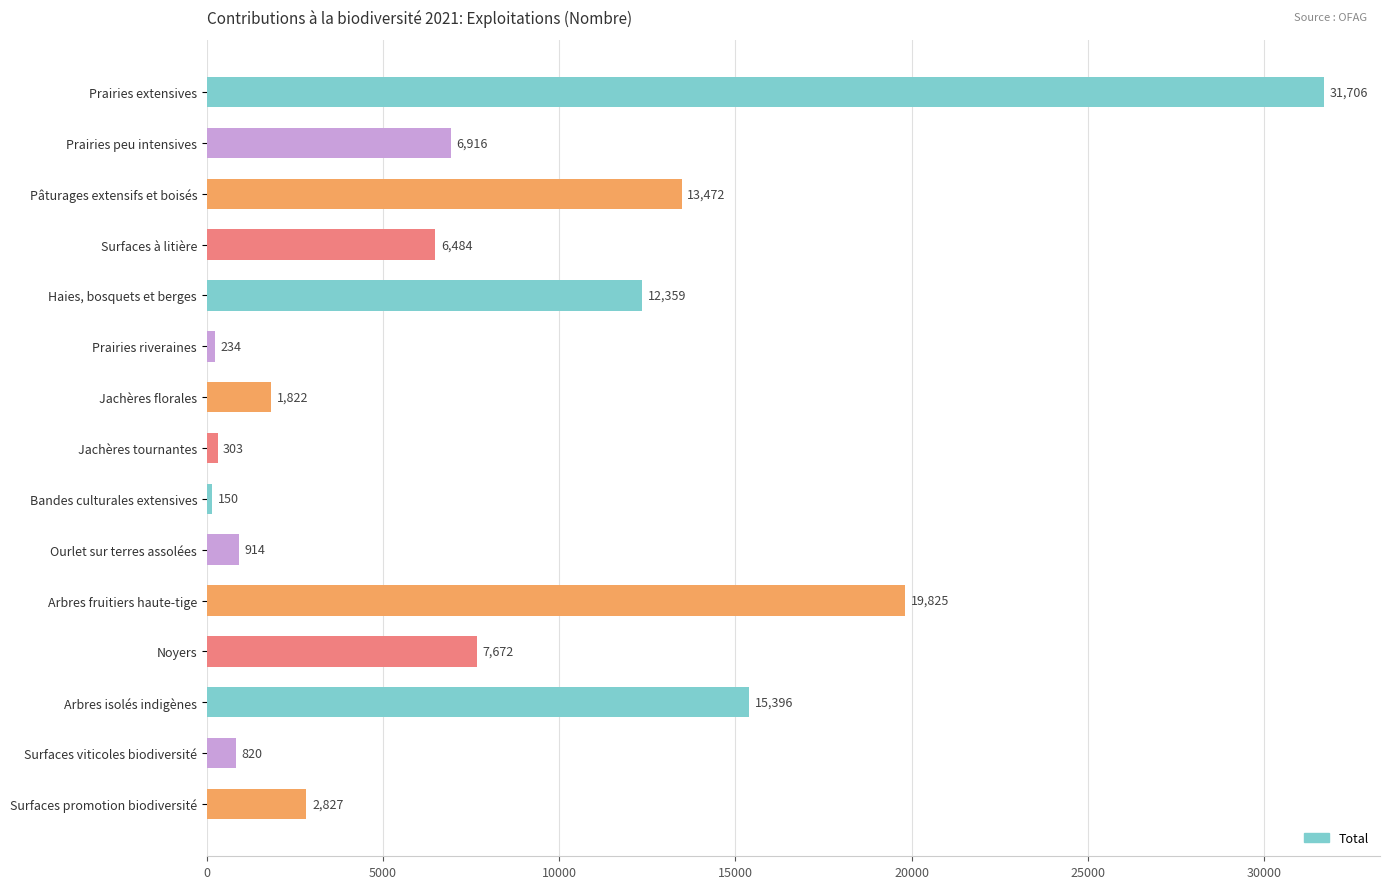

What is the approximate value at Prairies peu intensives, to the nearest 10?

6920